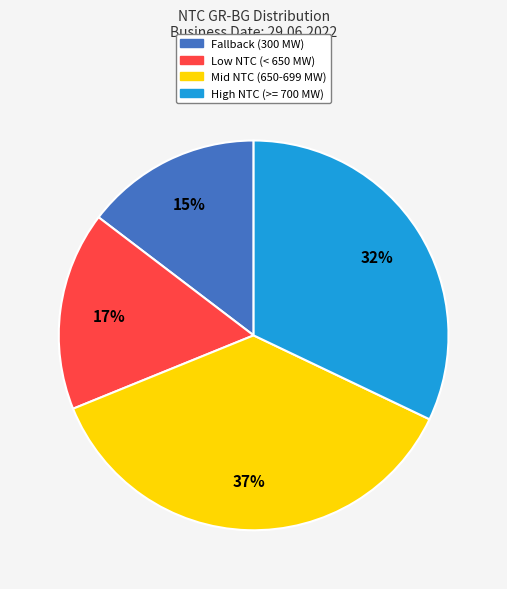

Is there any slice that represents more than half of the pie?

No